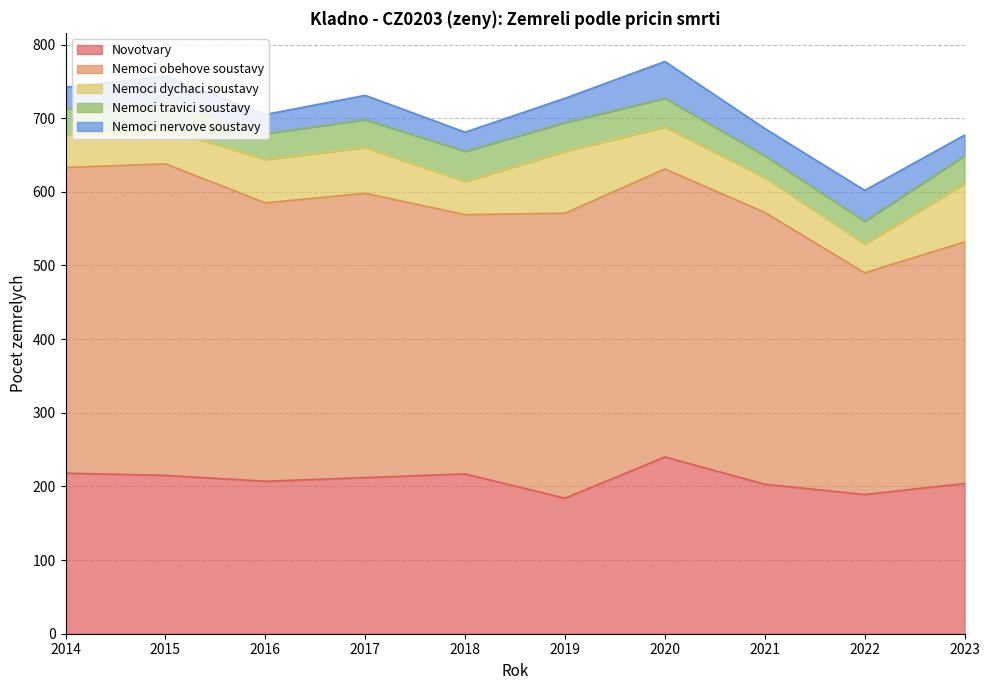

Which series changed the most between 2015 and 2021?

Nemoci obehove soustavy